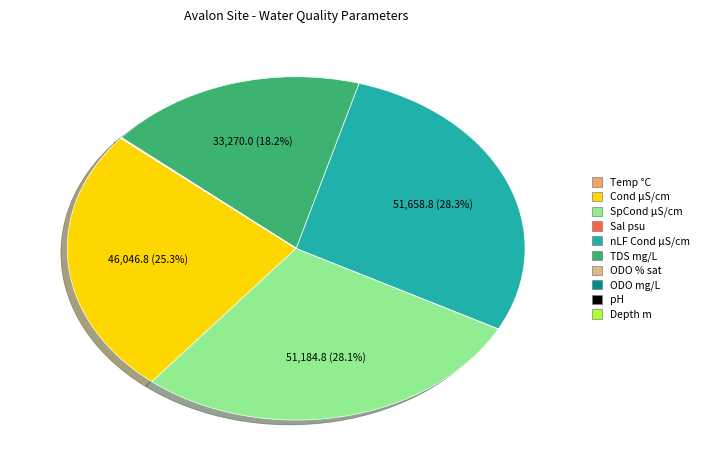

Does any single category account for the majority?

No